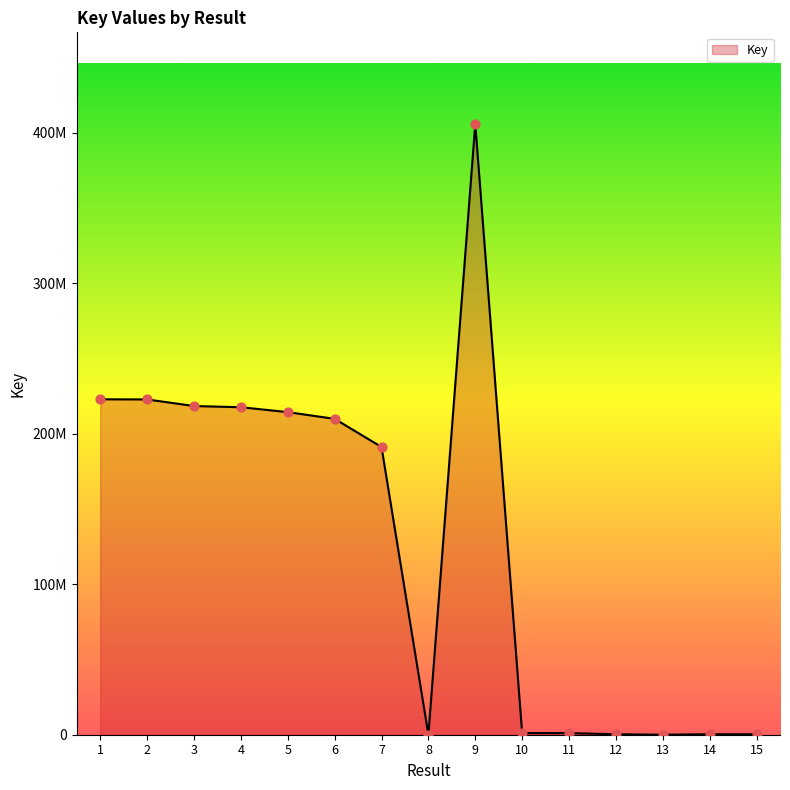

What is the change in value from 5 to 8?

-214303193